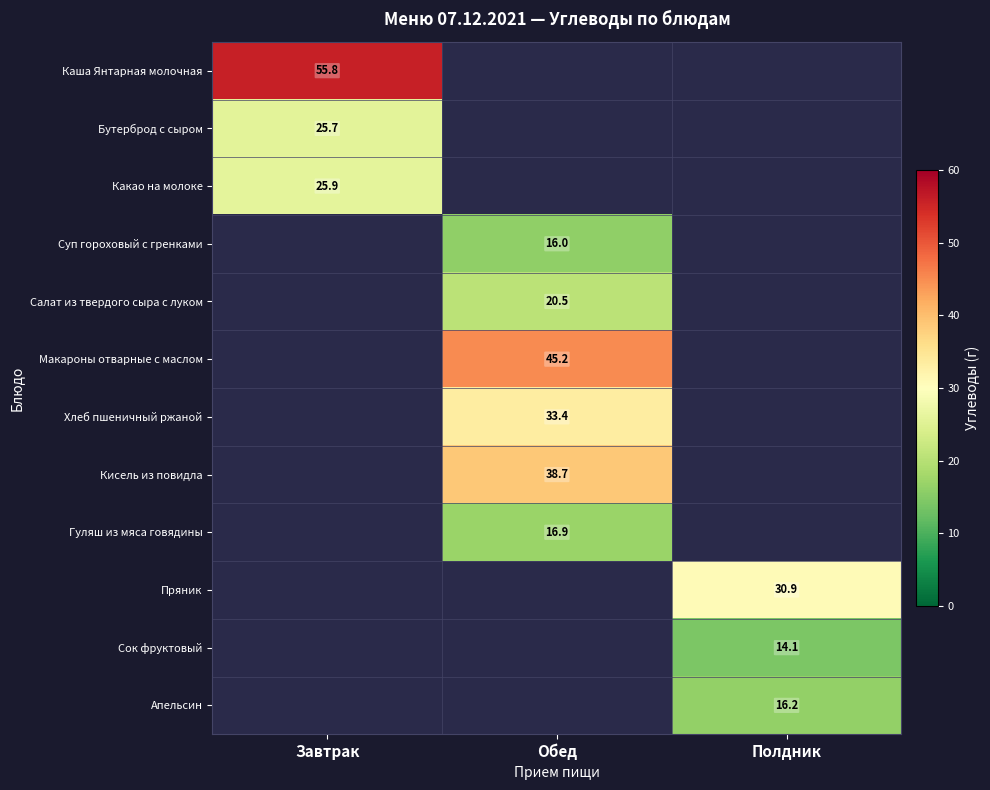

How many data points does each series have?

3